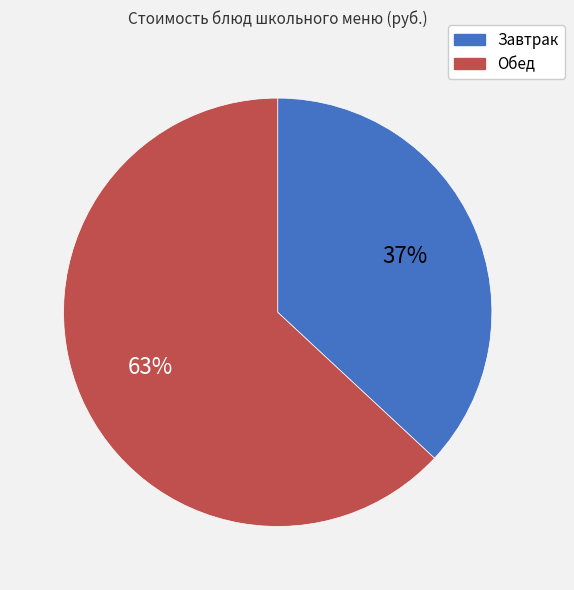

To the nearest percent, what is the difference between the largest and smallest slice percentages?

26%